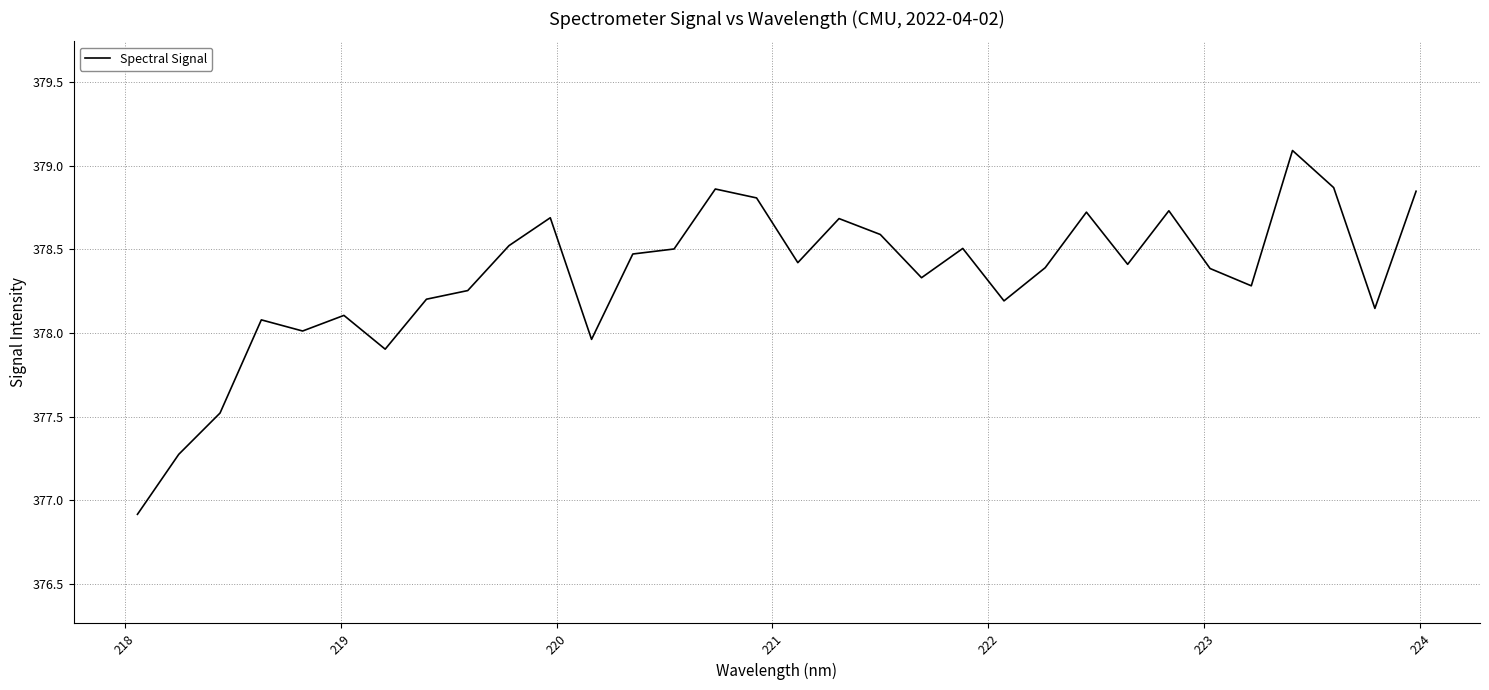

What is the sum of all values?

12106.7